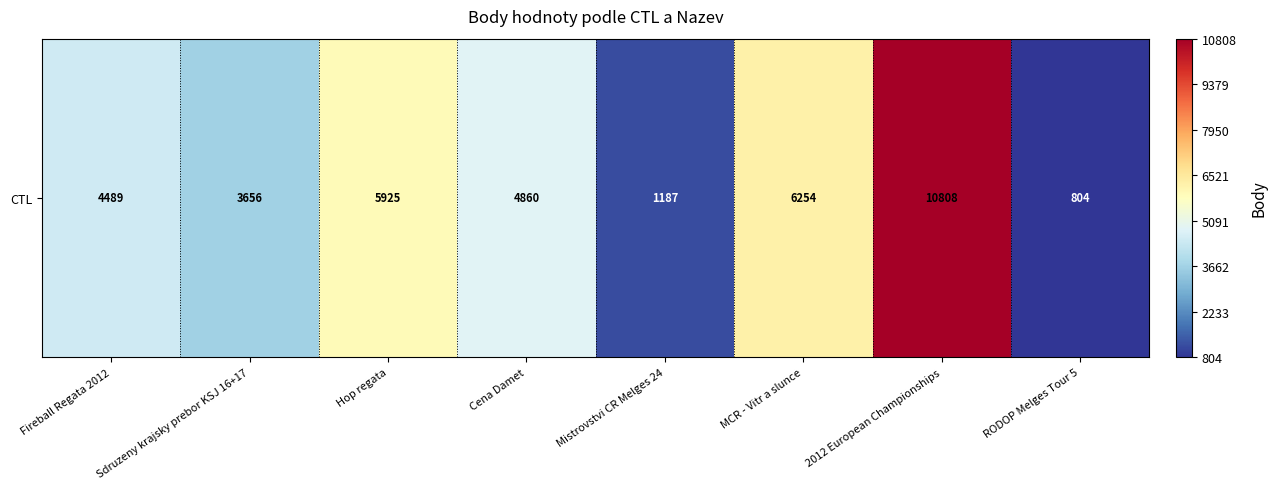

Count the number of categories in the chart.

8